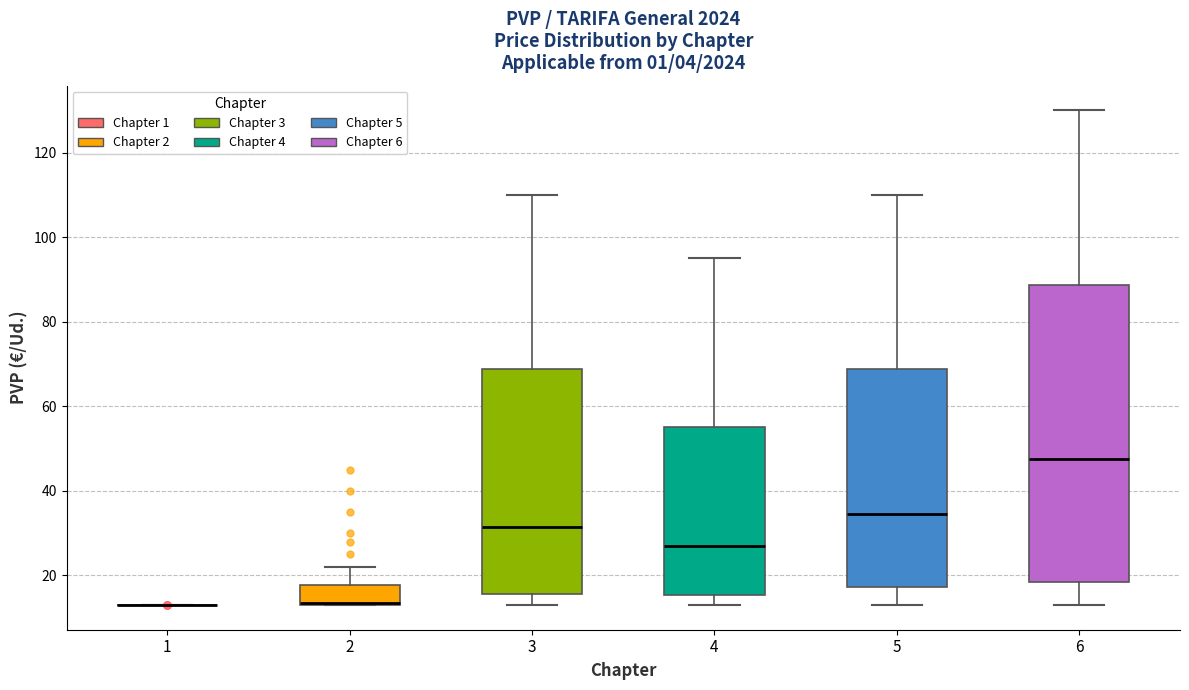

Reading left to right, transcribe this box plot: for each box, give where its median line is, the range the box spans, and where its two whiskers end, as read against the y-axis. The values are not printed on the chart, so give them approximately, as read against the axis.

1: box collapsed to a line at 14, whiskers 14 to 14
2: median 14 (drawn on the box's lower edge), box 14 to 18, whiskers 14 to 22
3: median 32, box 16 to 68, whiskers 14 to 110
4: median 28, box 16 to 56, whiskers 14 to 96
5: median 34, box 18 to 68, whiskers 14 to 110
6: median 48, box 18 to 88, whiskers 14 to 130